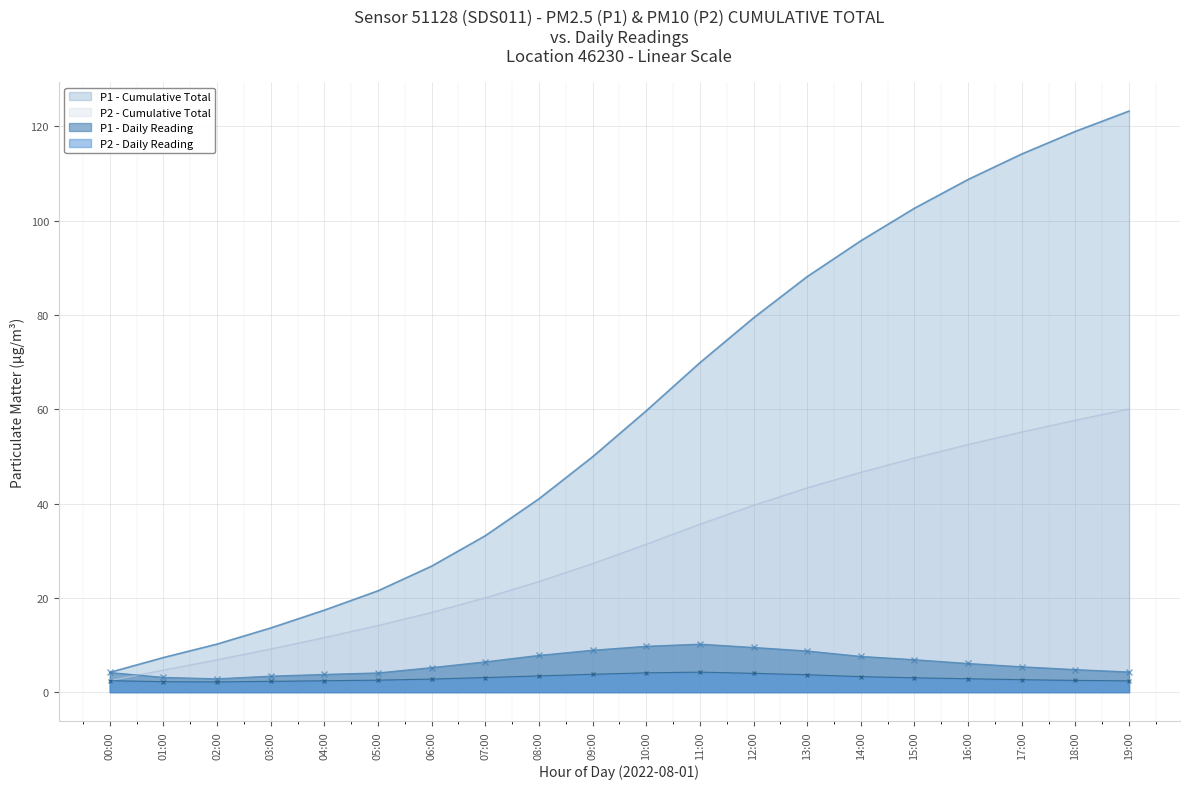

True or false: P1 and P2 cross at least once.

False